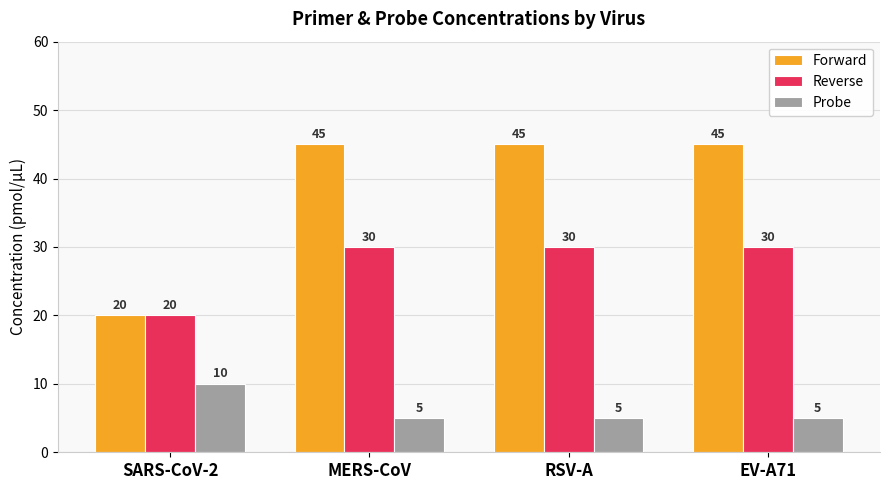

Are the bars grouped side by side (vs. stacked)?

Yes